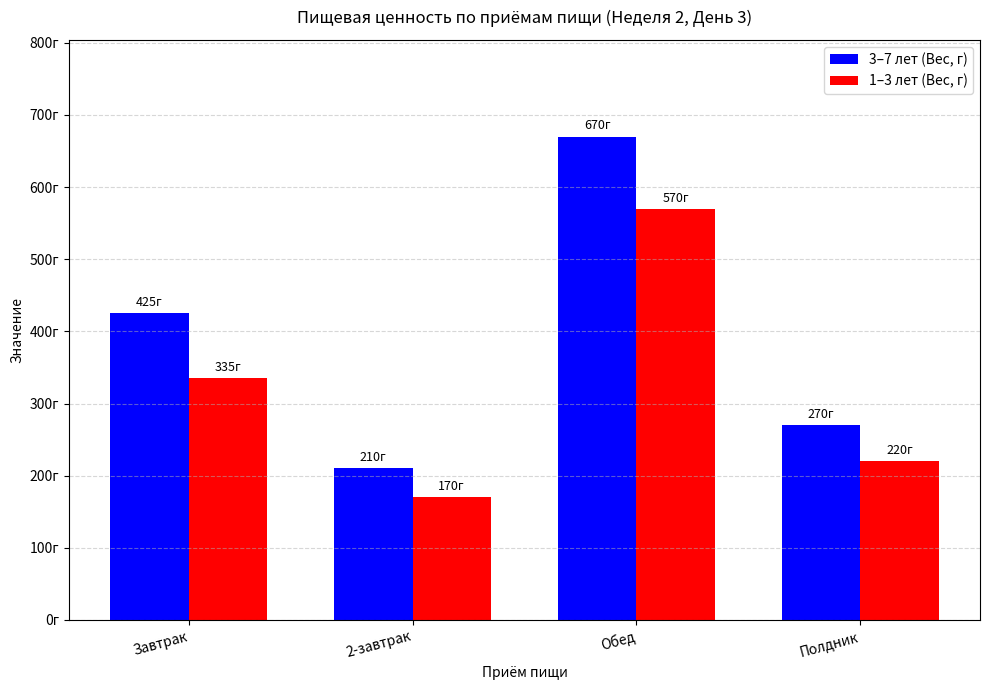

What is the difference between the 3–7 лет (Вес, г) values at Обед and Полдник?

400